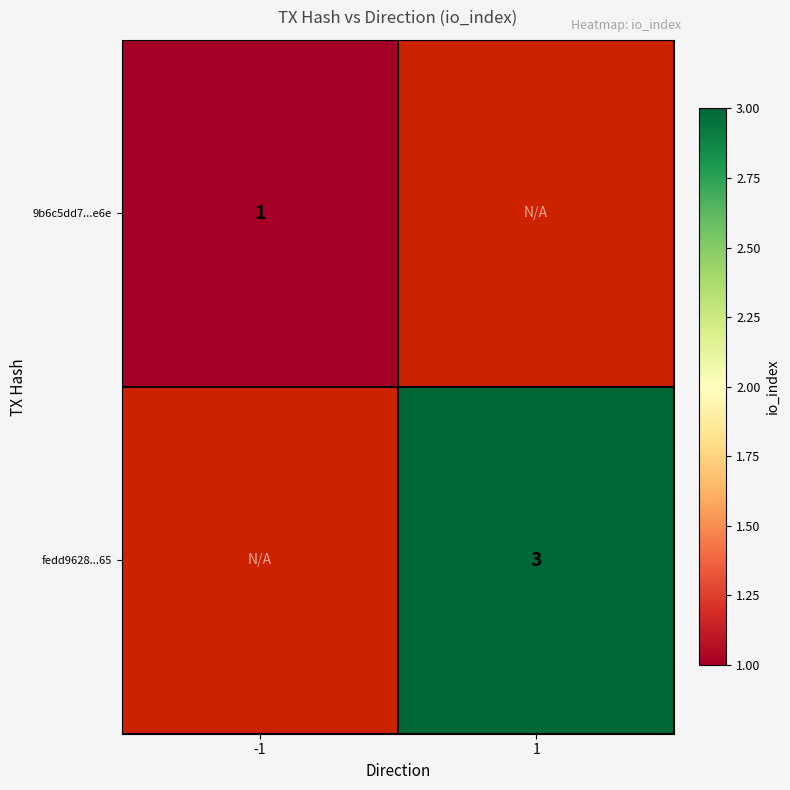

Is the value of fedd9628...65 at 1 greater than the value of 9b6c5dd7...e6e at -1?

Yes